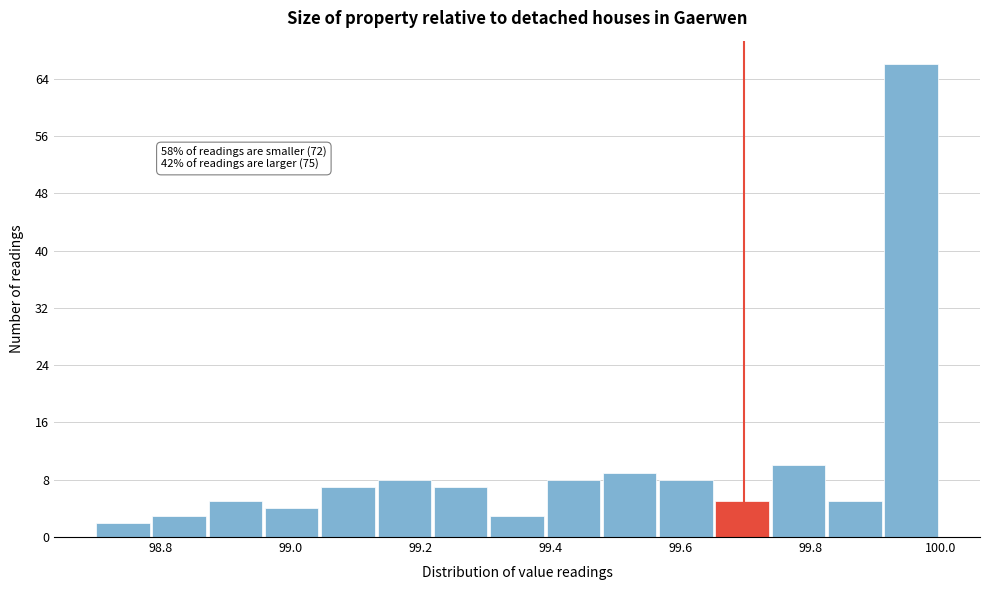

Over which range of the x-axis is the bar tallest?

99.92 to 100.00